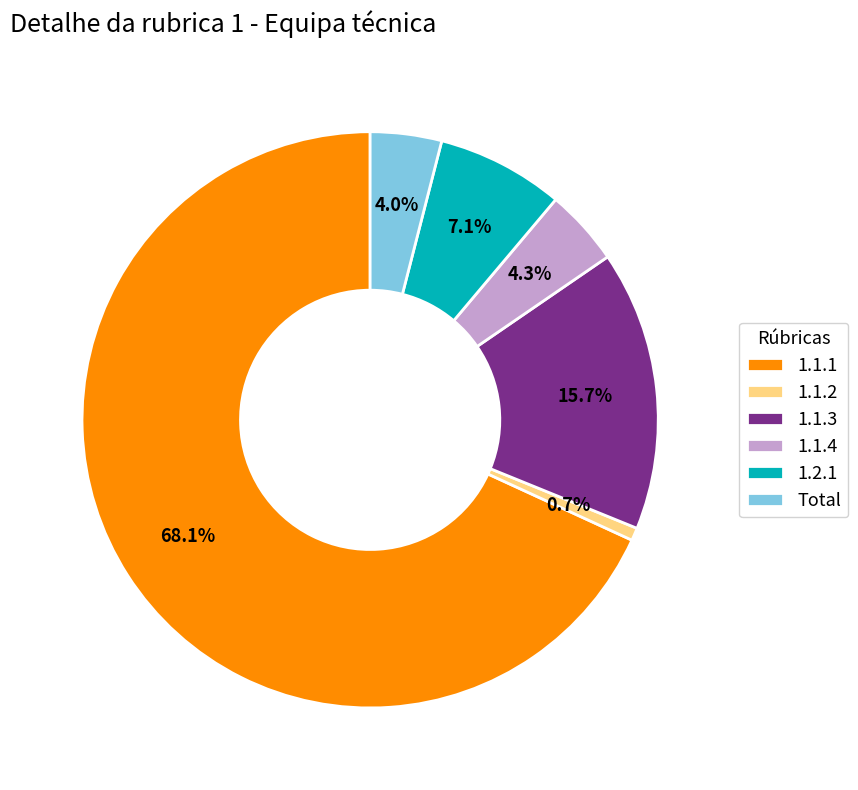

Combined, do 1.1.1 and 1.1.3 account for over 50%?

Yes